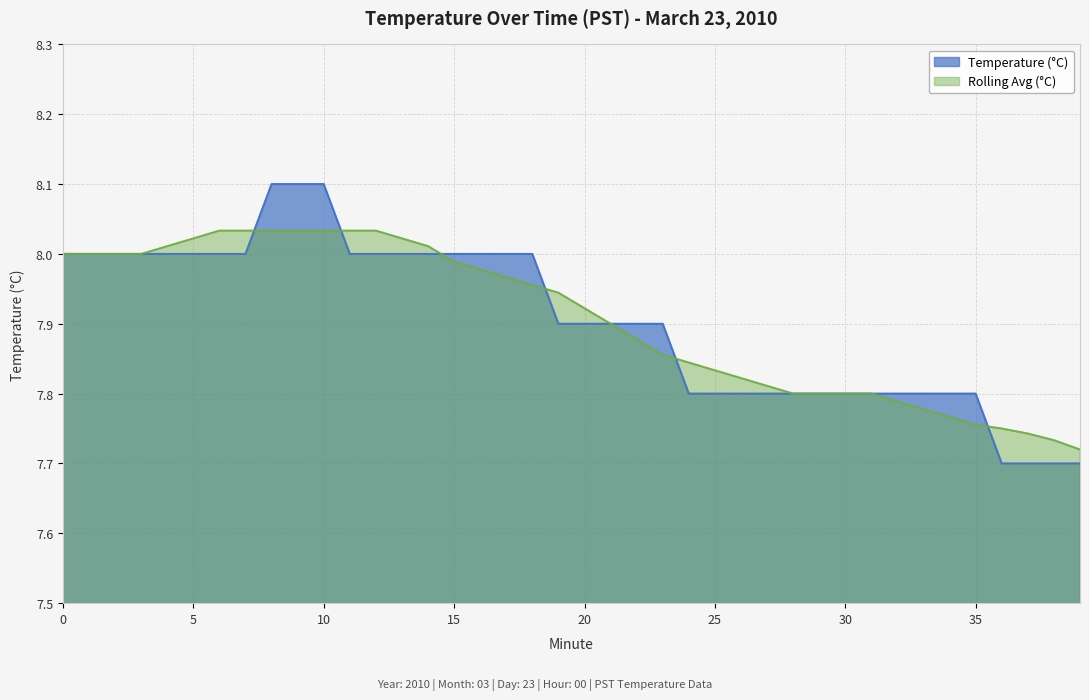

The chart shows a value of 13.5 at 12. True or false?

False